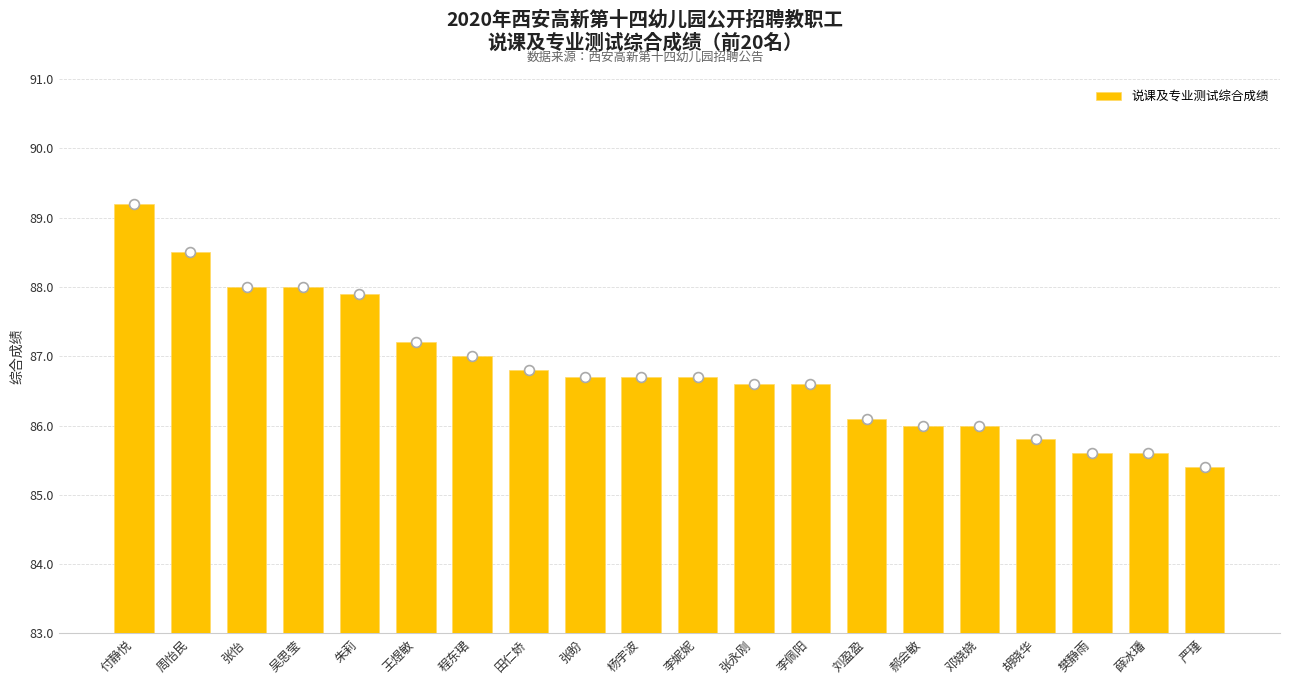

What is the change in value from 周怡民 to 胡晓华?

-2.7